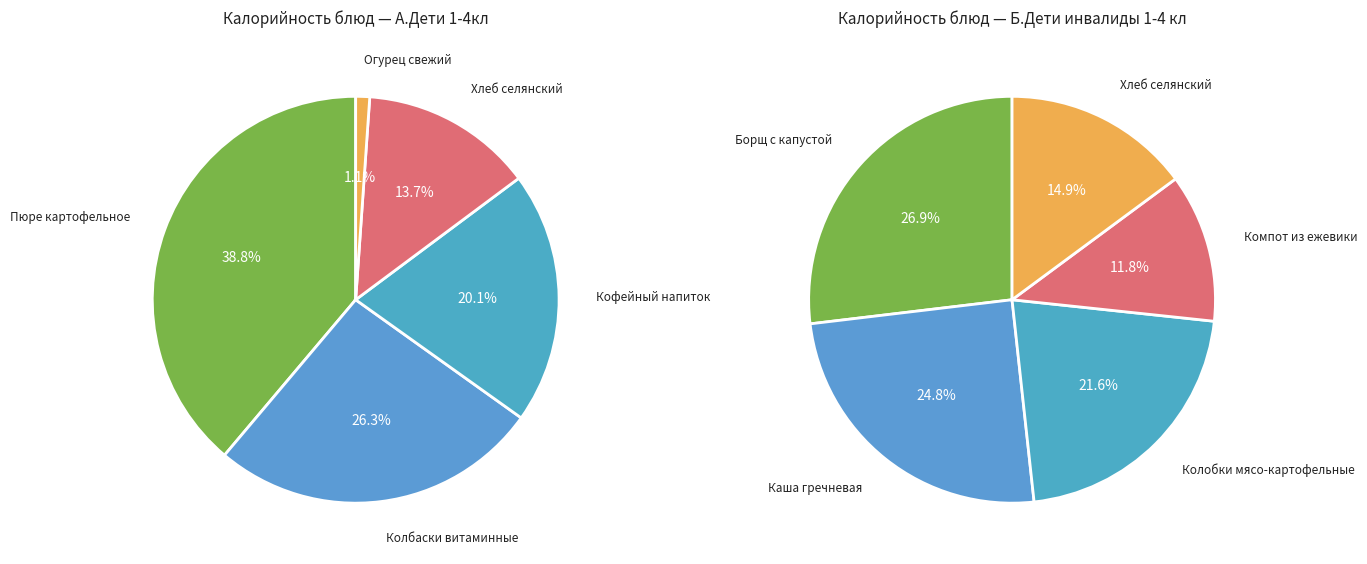

Between 3 and 4, which is larger?

3